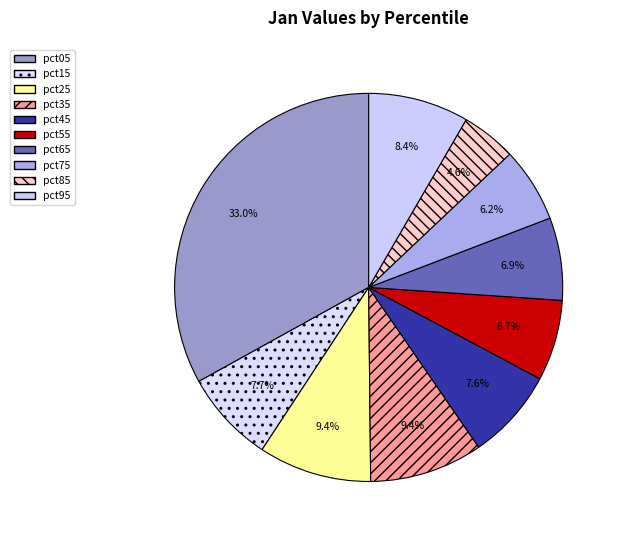

What percentage is the pct15 slice, to the nearest percent?

8%